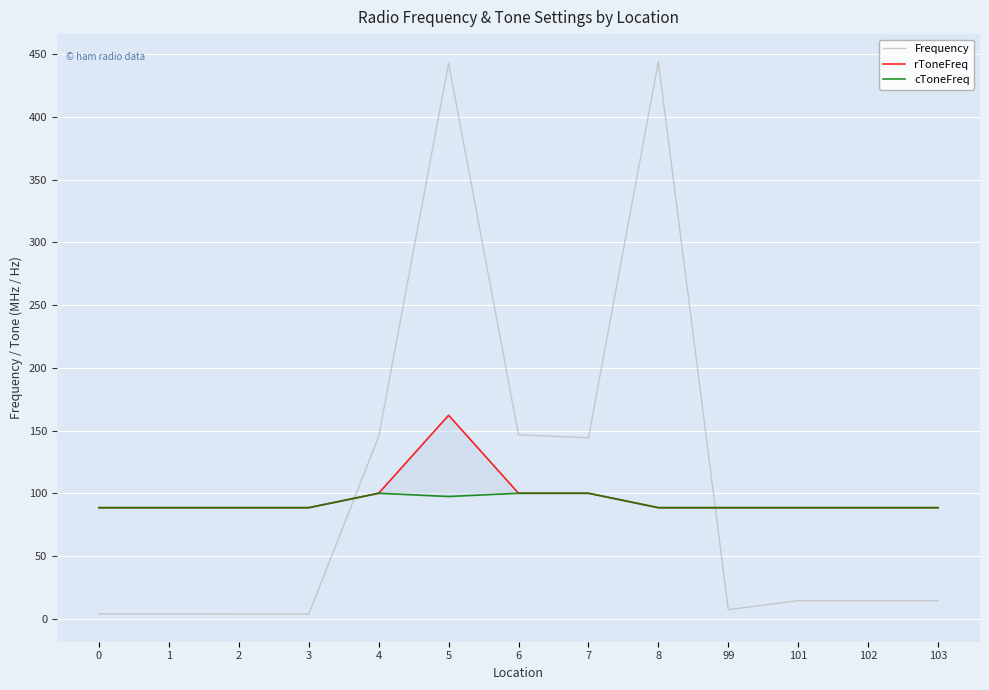

What is the minimum value for Frequency?

3.6